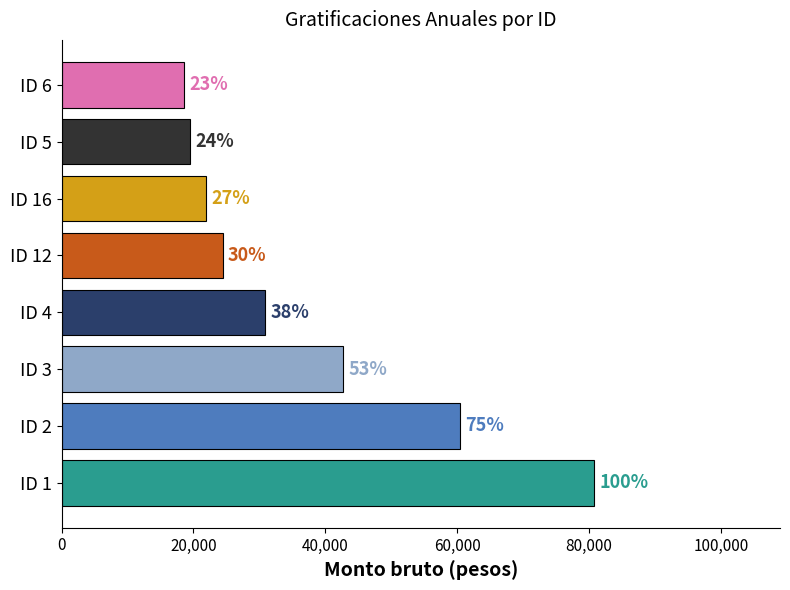

How many bars are there in total?

8